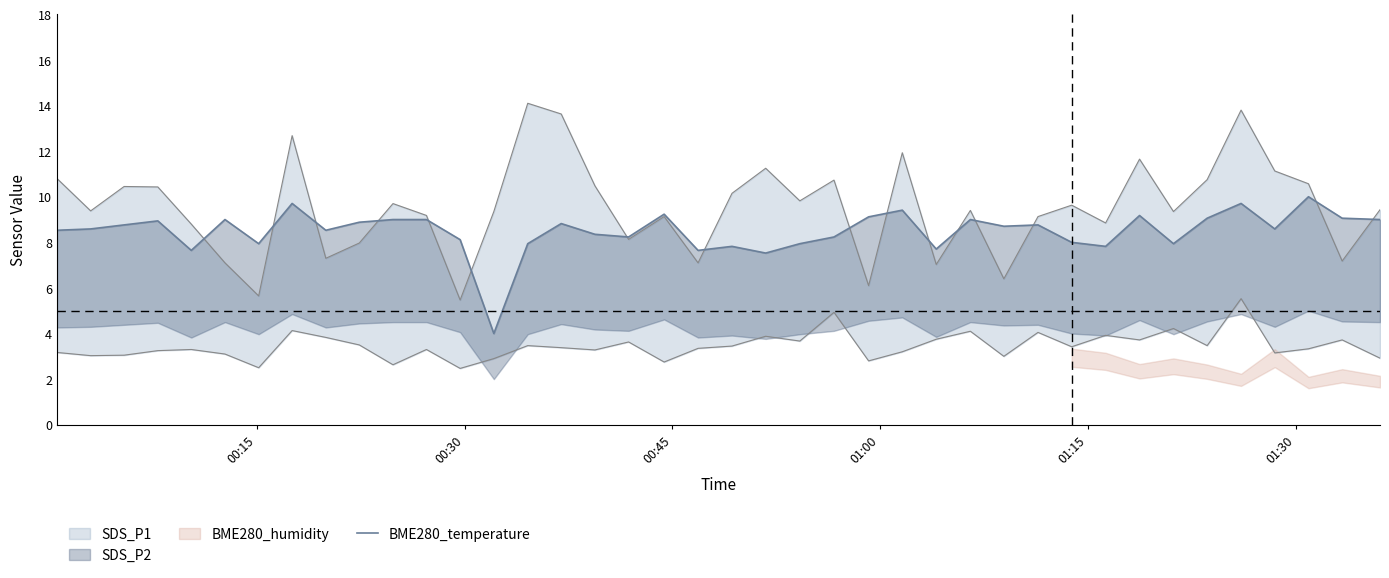

How many data points does each series have?

40